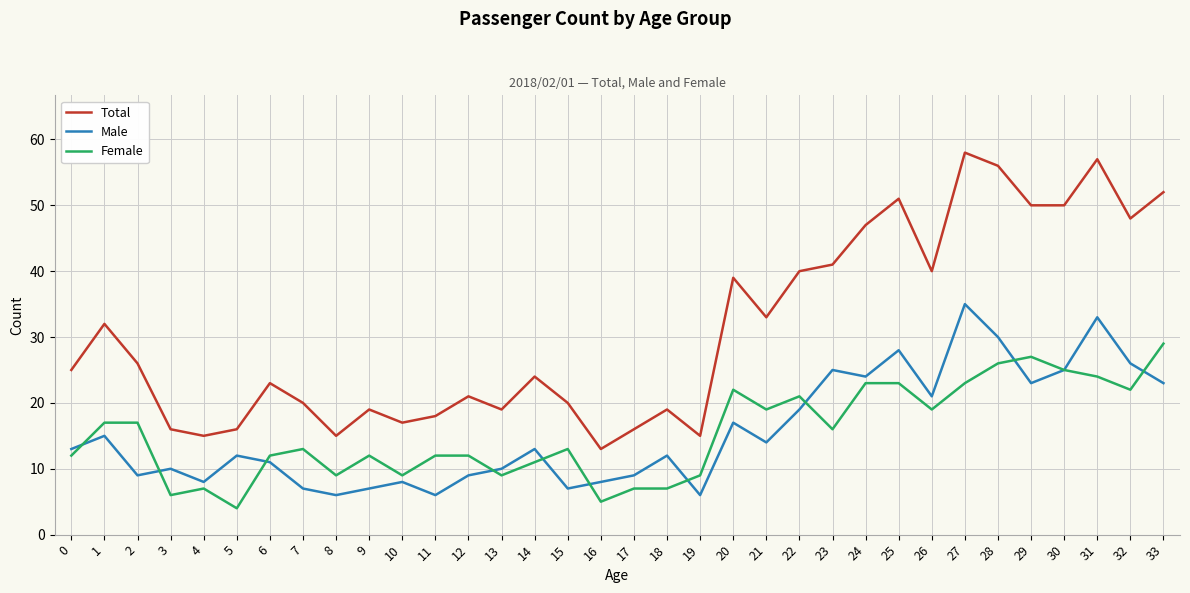

List the series in order of their peak value, lowest first.

Female, Male, Total